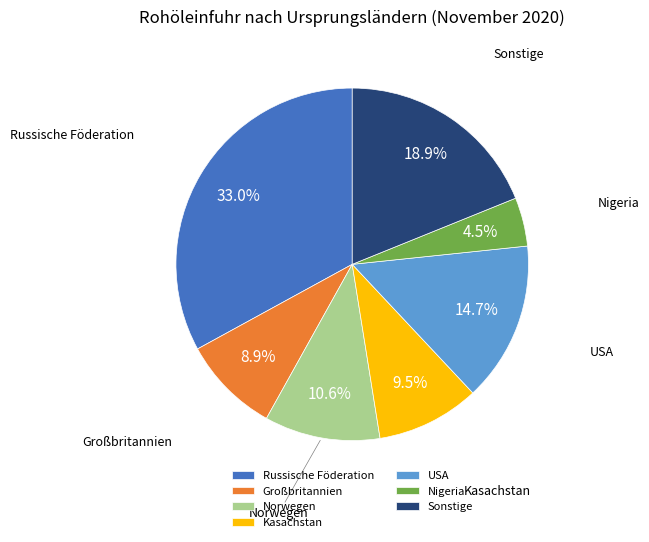

Is there any slice that represents more than half of the pie?

No